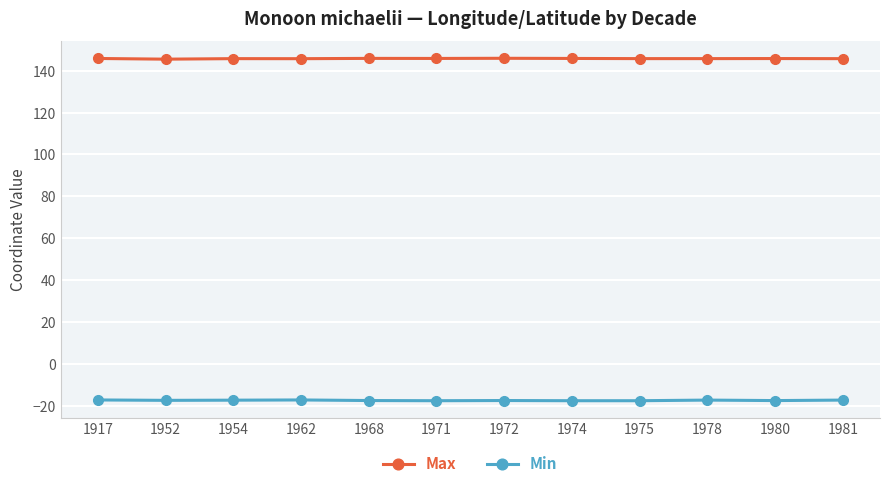

True or false: Max and Min cross at least once.

False